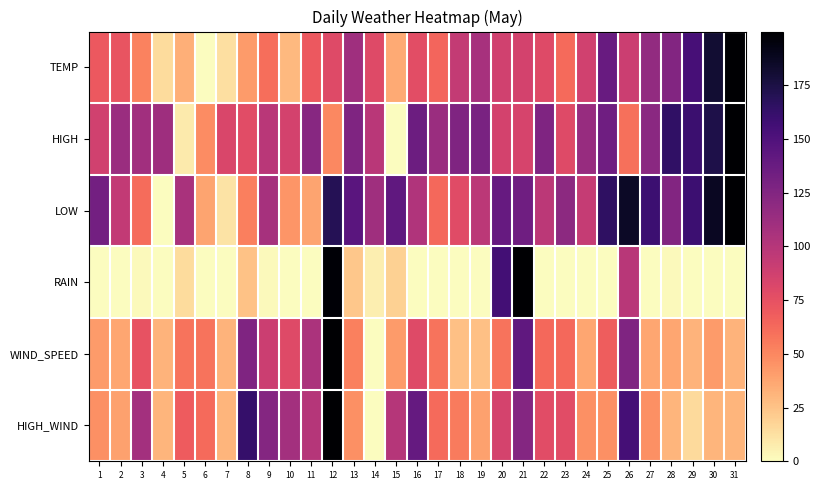

Rank the series at 1 from lowest to highest value.

RAIN, WIND_SPEED, HIGH_WIND, TEMP, HIGH, LOW